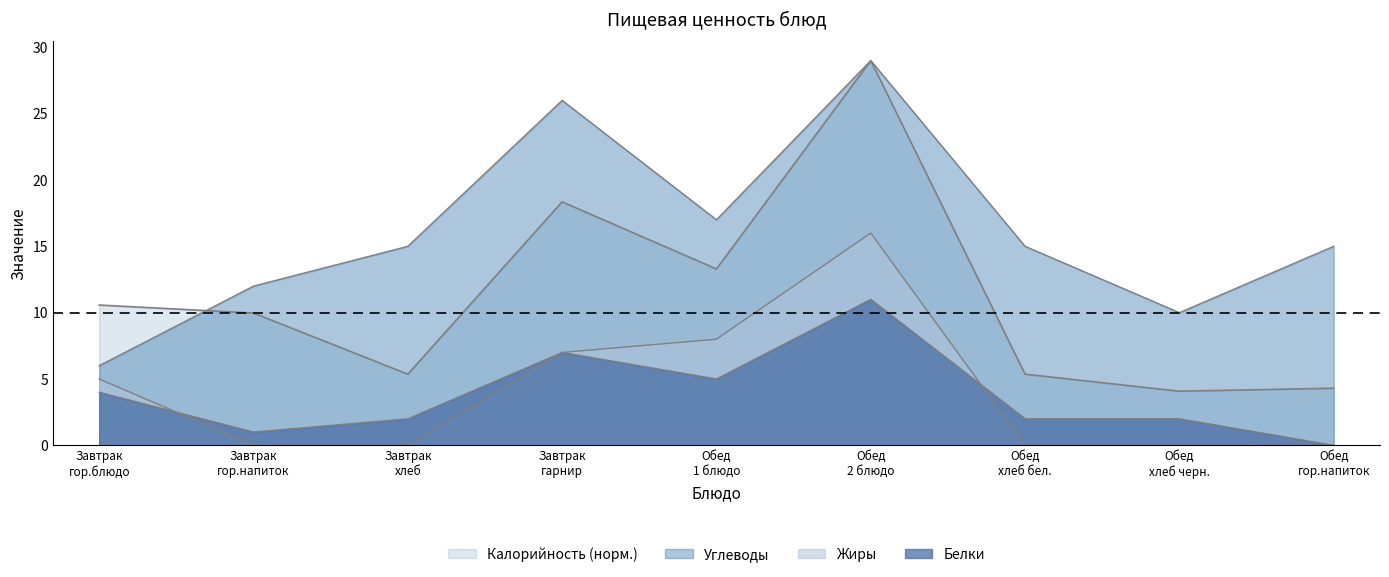

At which category does Углеводы reach its first local peak?

Завтрак
гарнир